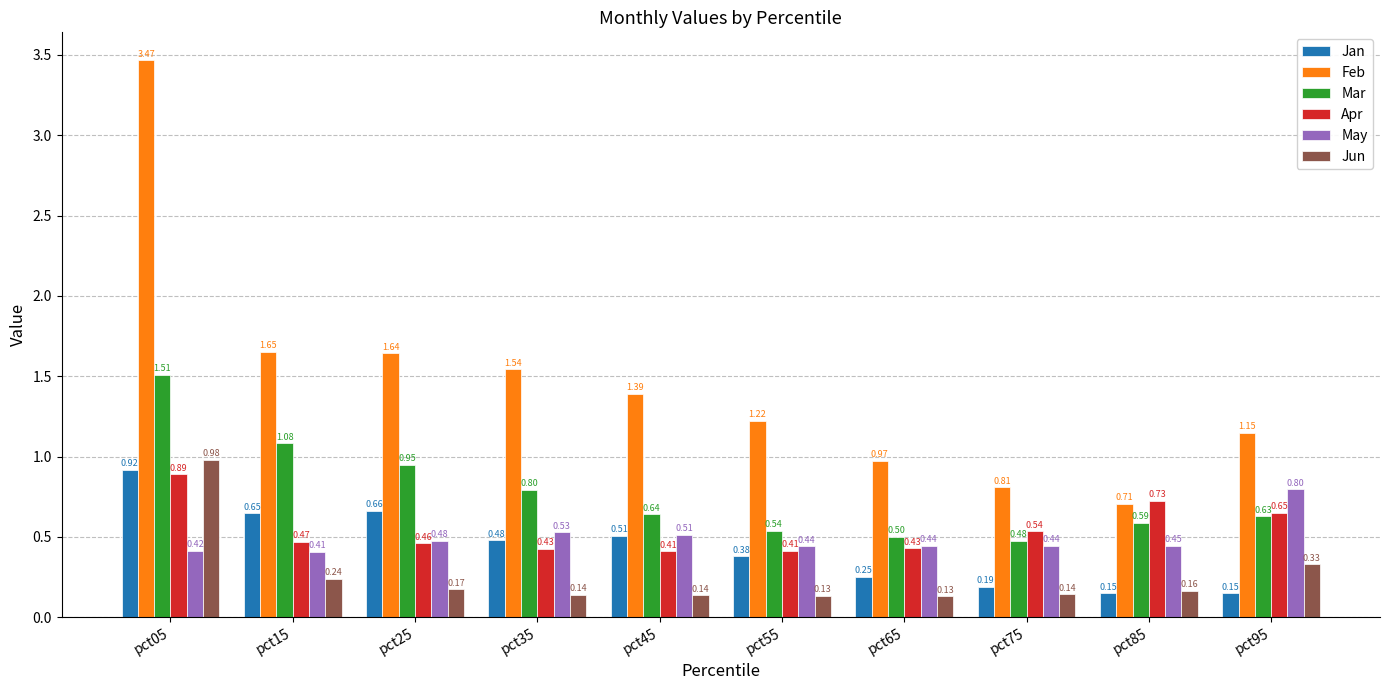

Between pct25 and pct55, which series saw the biggest shift?

Feb